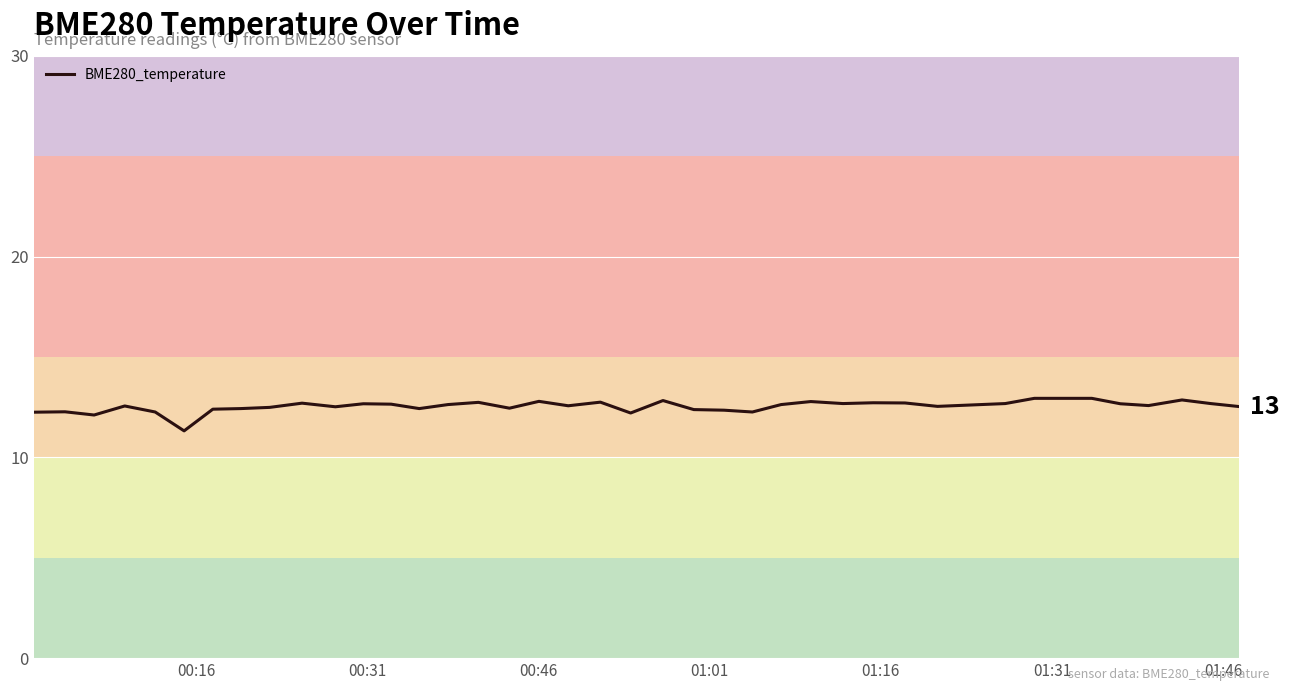

What is the maximum value shown in the chart?

12.9